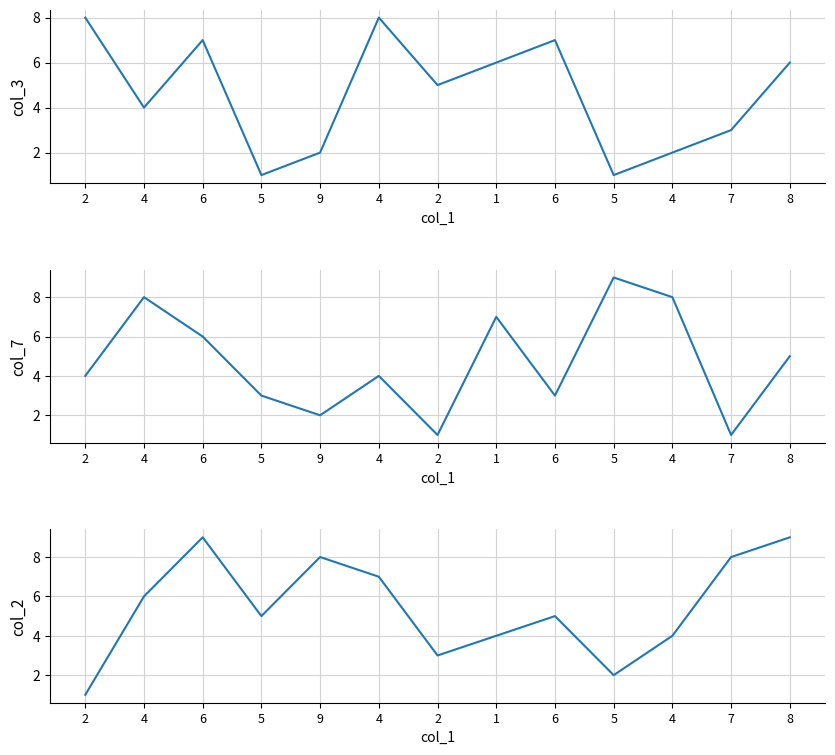

How many data points does each series have?

13